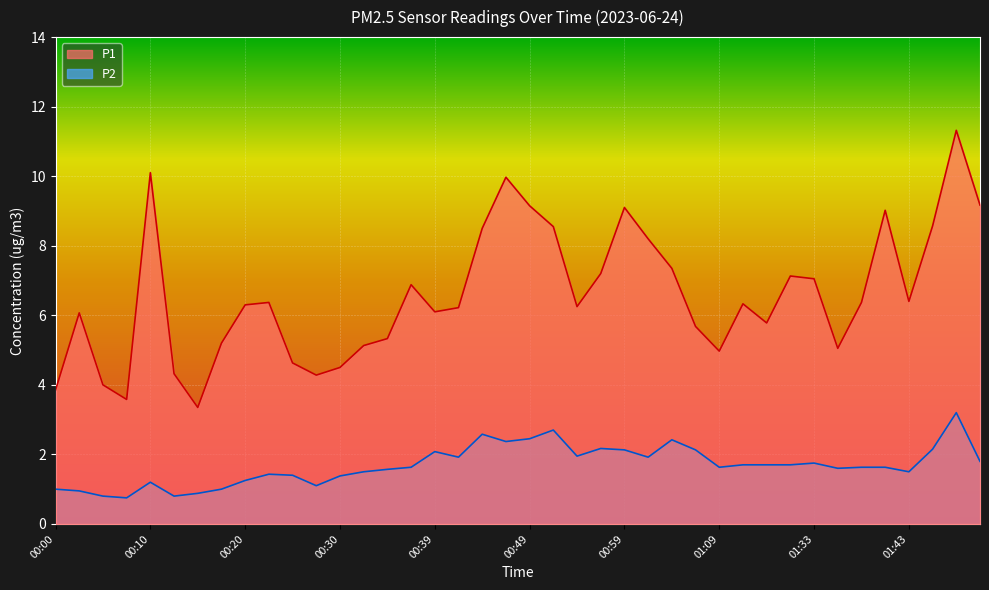

What is the total value across all series at 00:10?

11.3